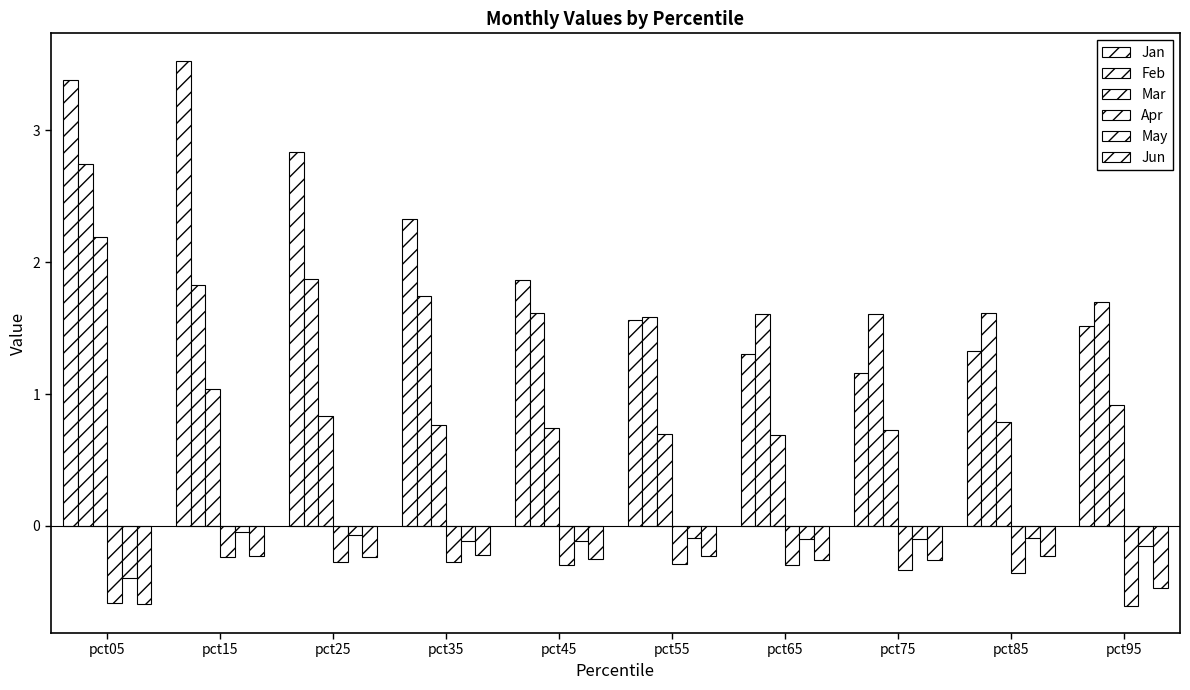

At which category is the sum across all series the highest?

pct05